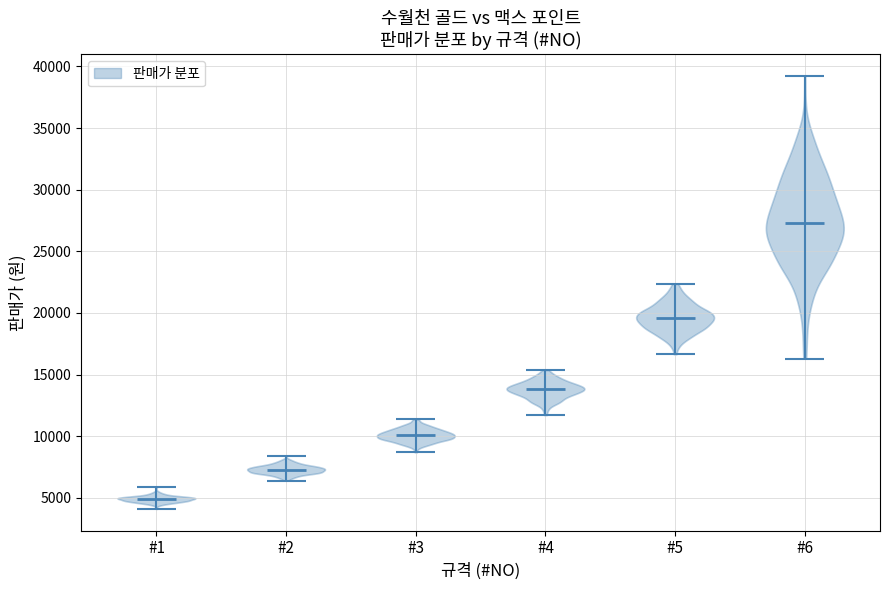

Reading left to right, read every violin against the y-axis: where its median line is, and the lowest and highest points it reaches. The values are not printed on the chart, so give them approximately, as read against the axis.

#1: median line 5000, lowest point 4000, highest point 6000
#2: median line 7500, lowest point 6500, highest point 8500
#3: median line 10000, lowest point 8500, highest point 11500
#4: median line 14000, lowest point 11500, highest point 15500
#5: median line 19500, lowest point 16500, highest point 22500
#6: median line 27500, lowest point 16500, highest point 39000